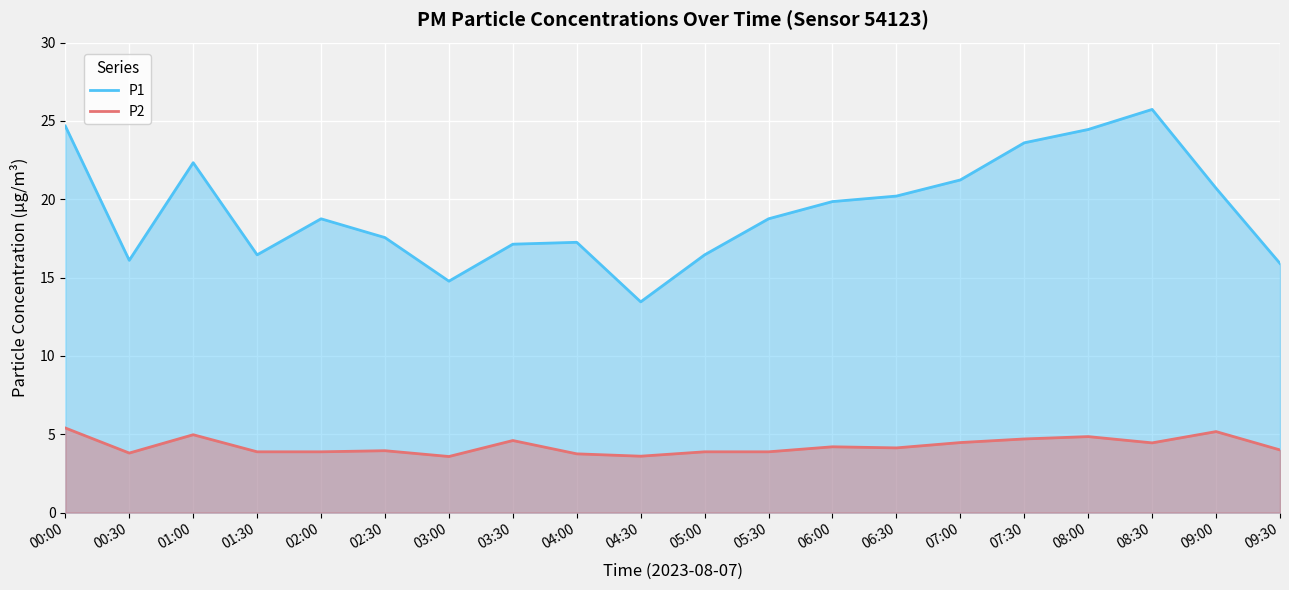

What position from the left is 08:00?

17